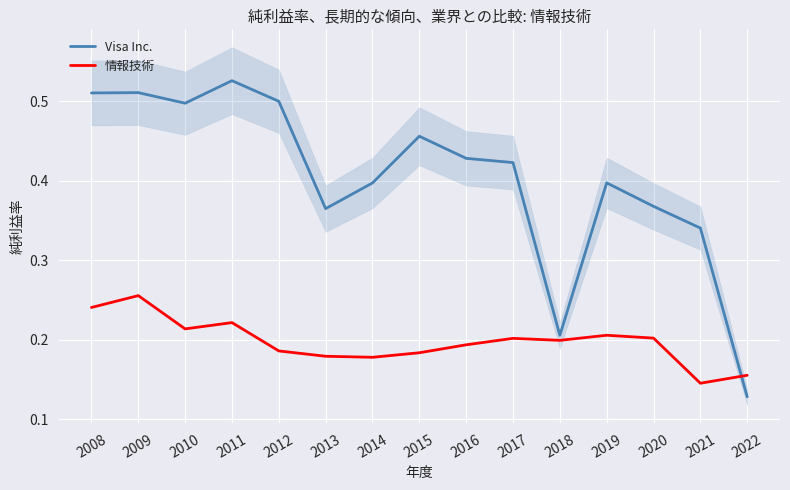

In 情報技術, how many points are lower than both neighbors (excluding endpoints)?

4